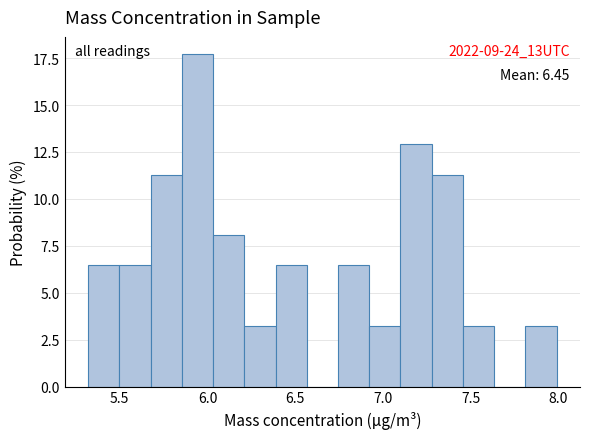

Read against the x-axis, roughly where is the centre of the tallest bar?

5.95